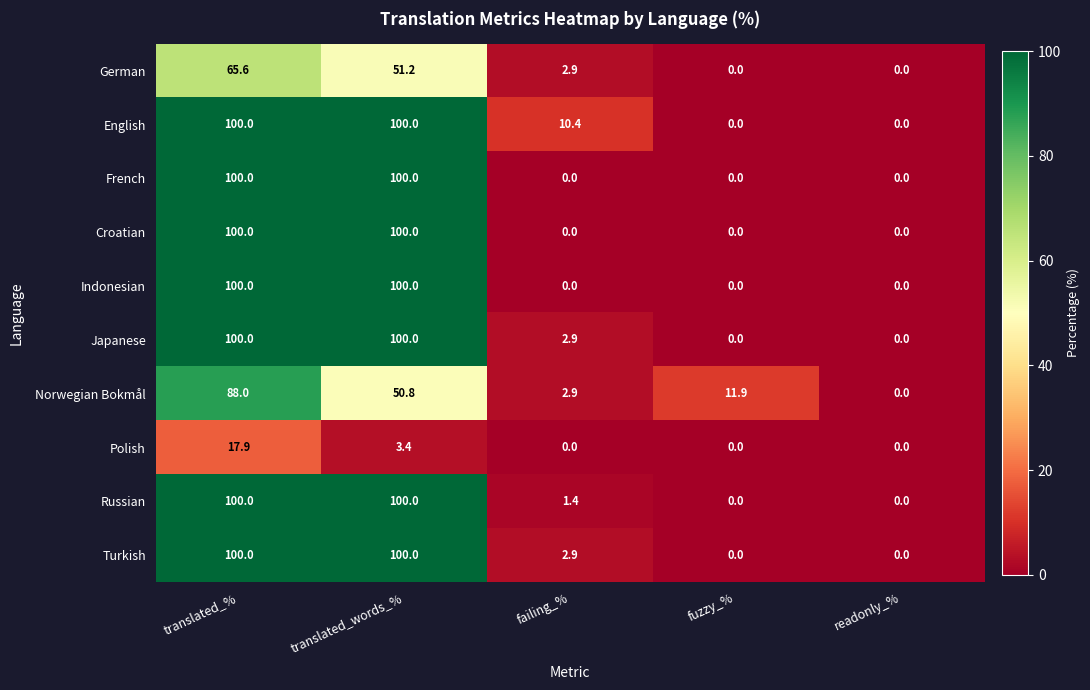

How many values in the Polish series exceed 0?

2